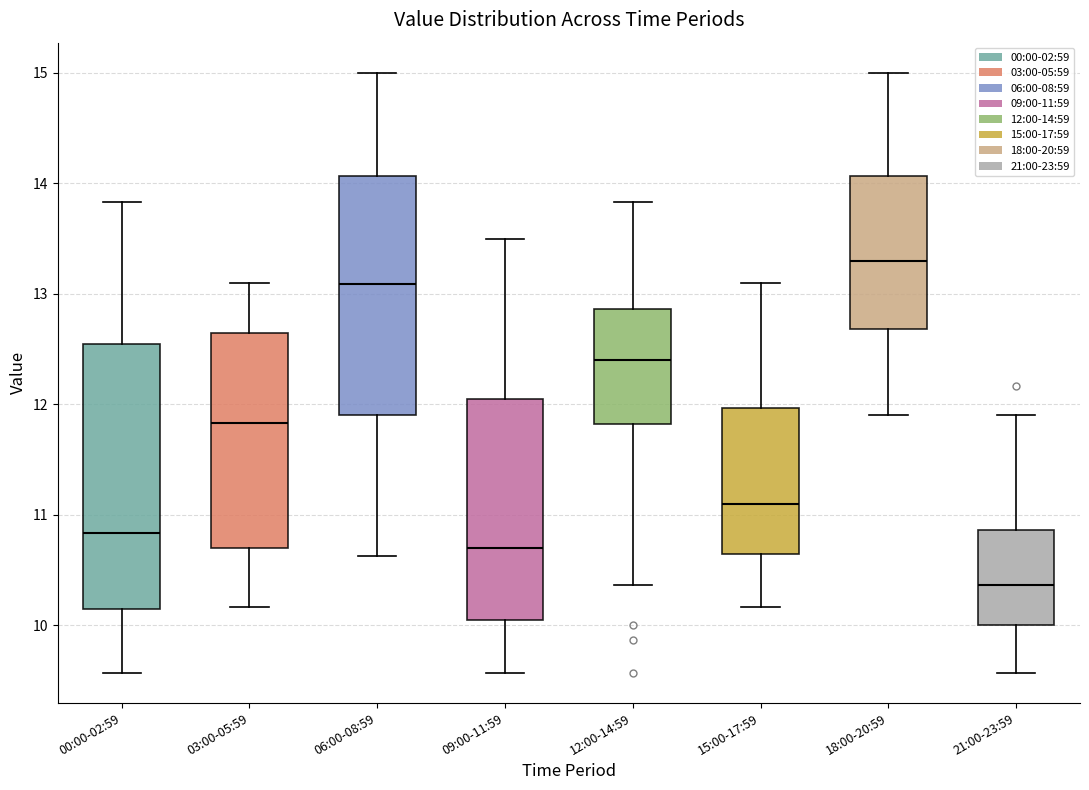

Which box has the highest median line?

18:00-20:59